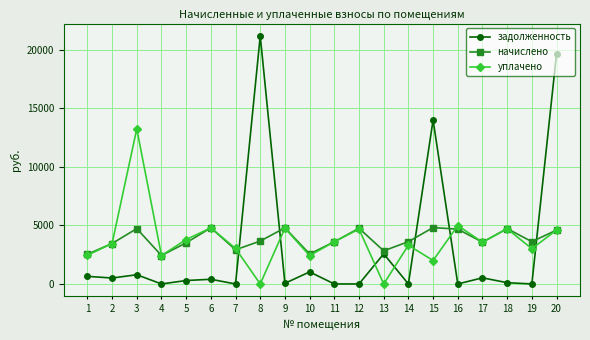

Which series has the largest range (max minus min)?

задолженность